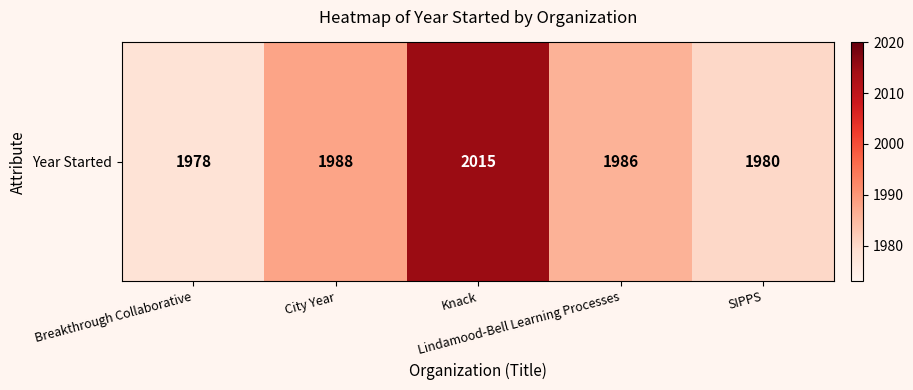

What is the change in value from Breakthrough Collaborative to Lindamood-Bell Learning Processes?

+8